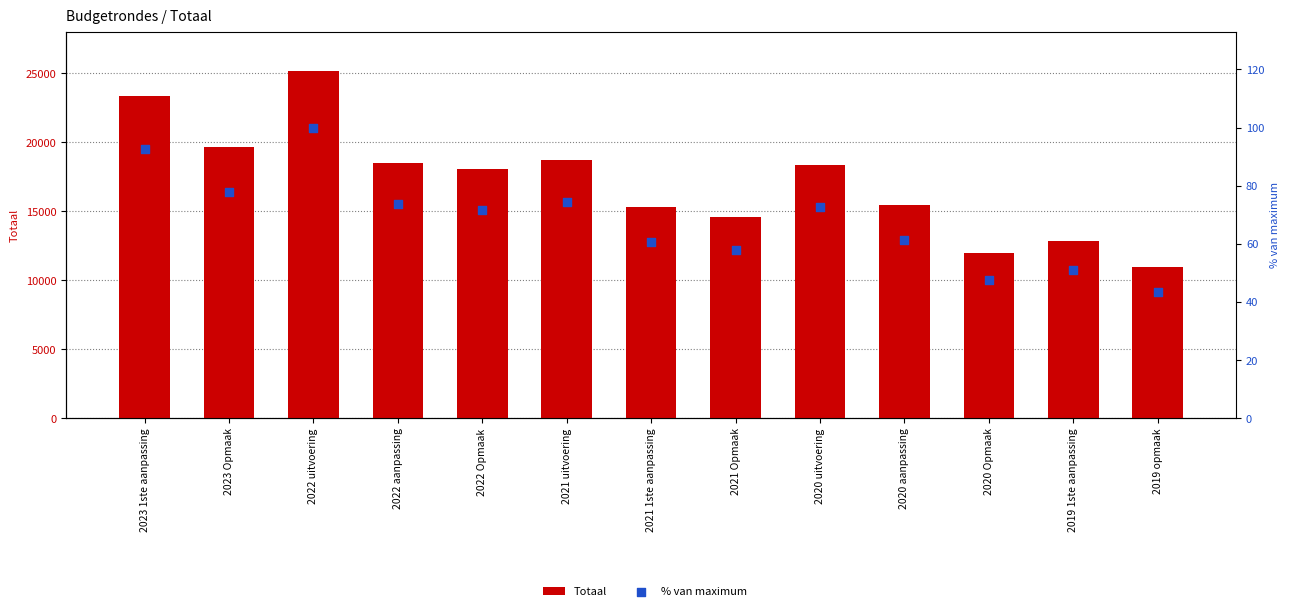

Which series reaches the minimum Y coordinate?

% van maximum